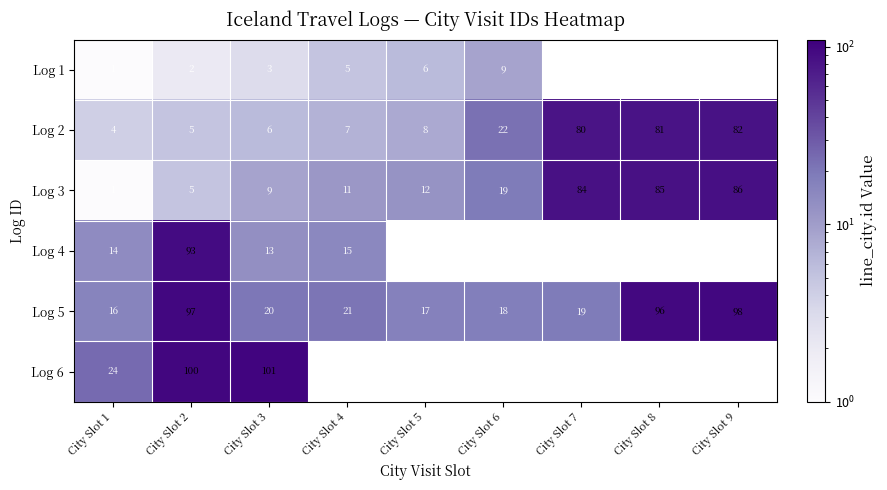

The Log 5 series shows 19 at City Slot 7. True or false?

True